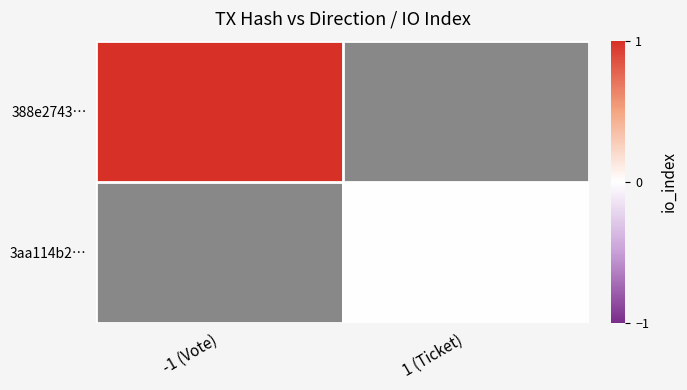

True or false: 3aa114b2… has a value of 0.0 at 1 (Ticket).

True